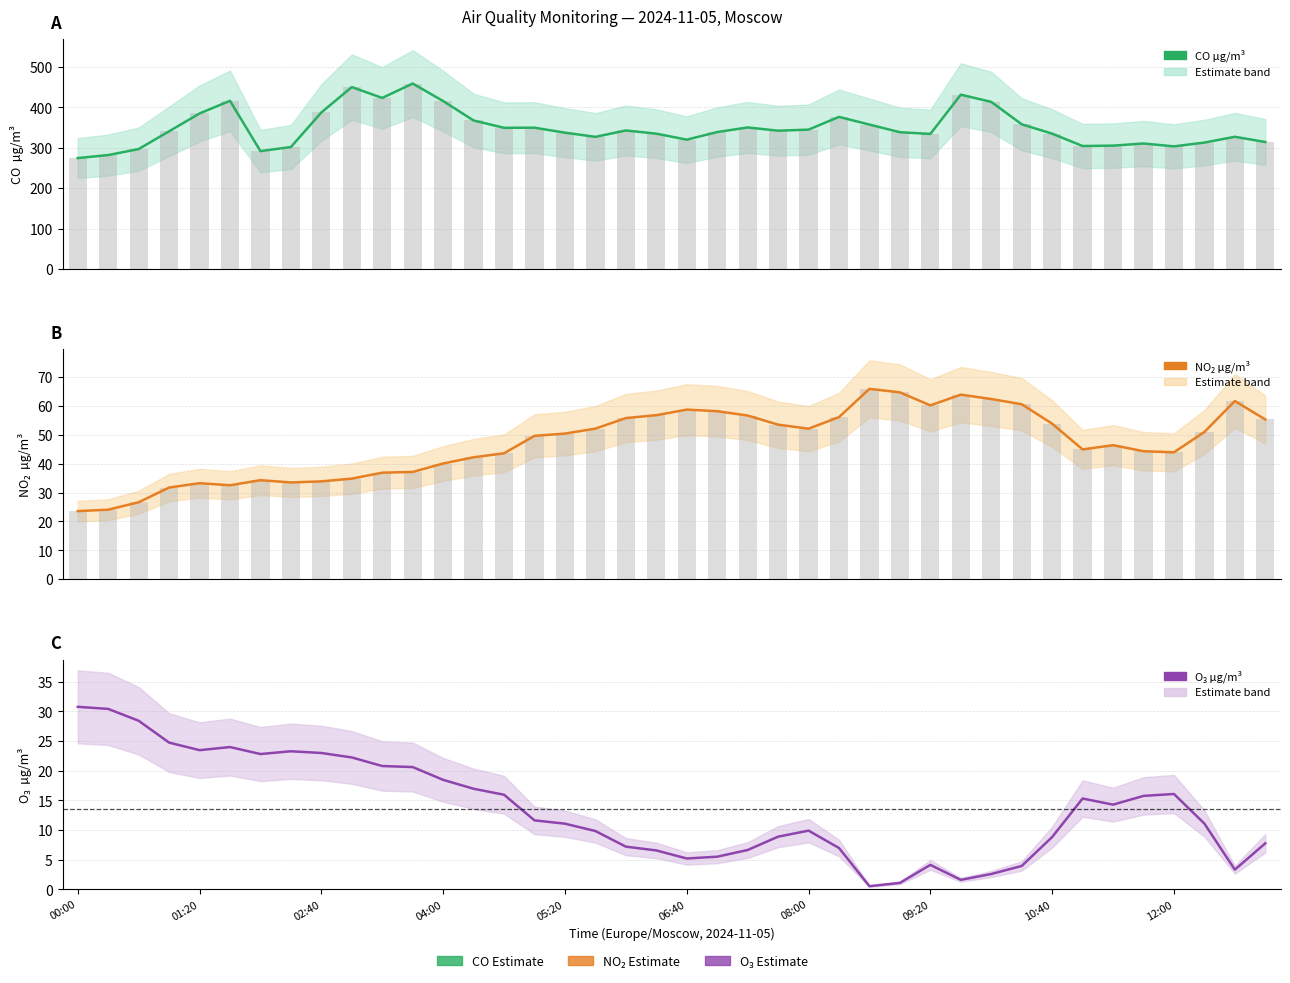

What is the difference between the maximum and minimum values in the O₃ µg/m³ series?

30.3